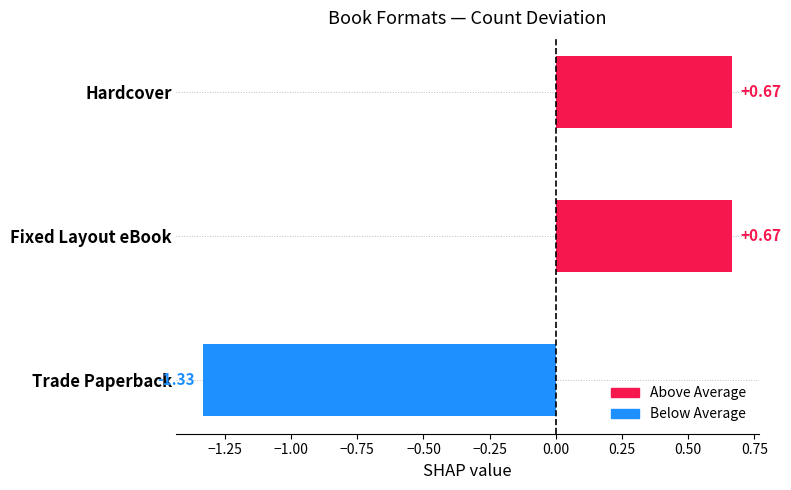

What is the difference between the values at Fixed Layout eBook and Trade Paperback?

2.0